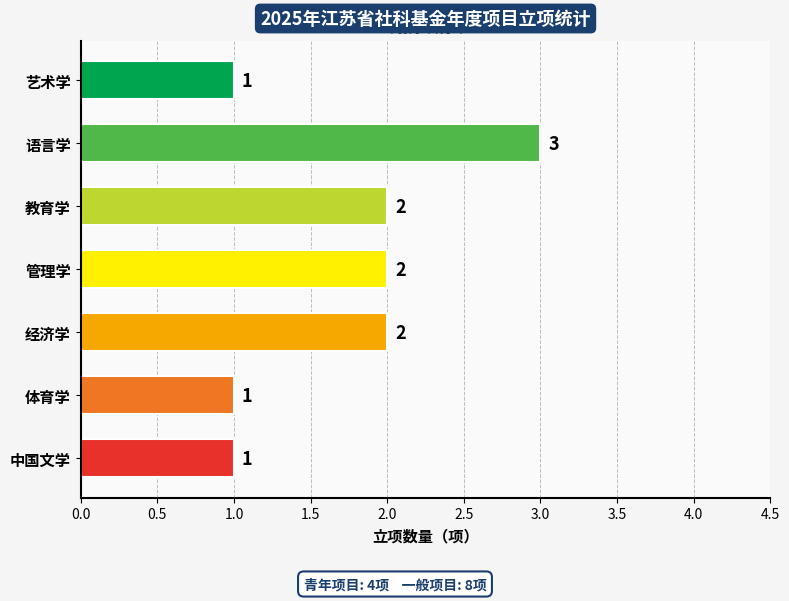

True or false: the data shows 2 at 体育学.

False